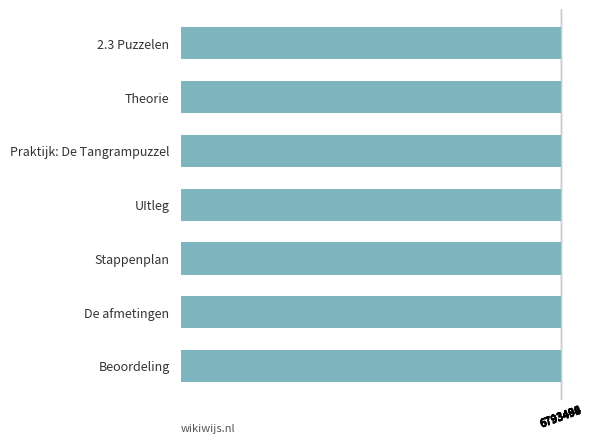

True or false: the data shows 6793498 at Beoordeling.

True